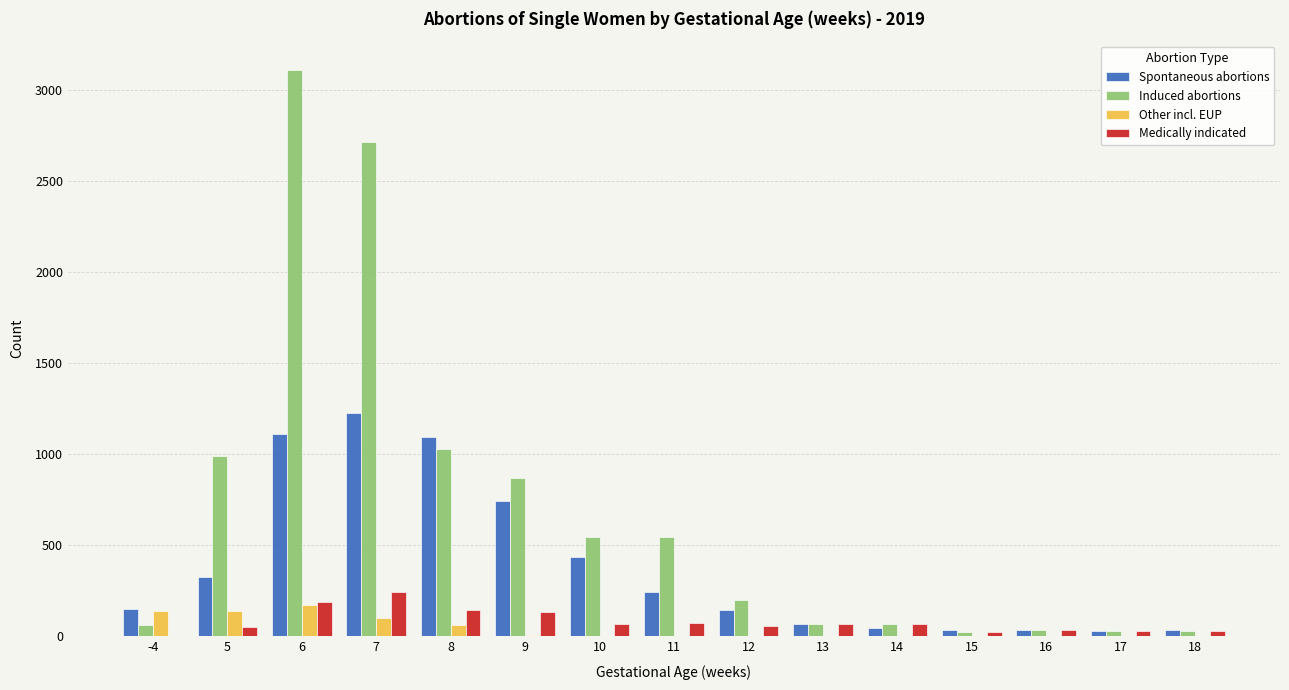

Count the number of data series in this chart.

4